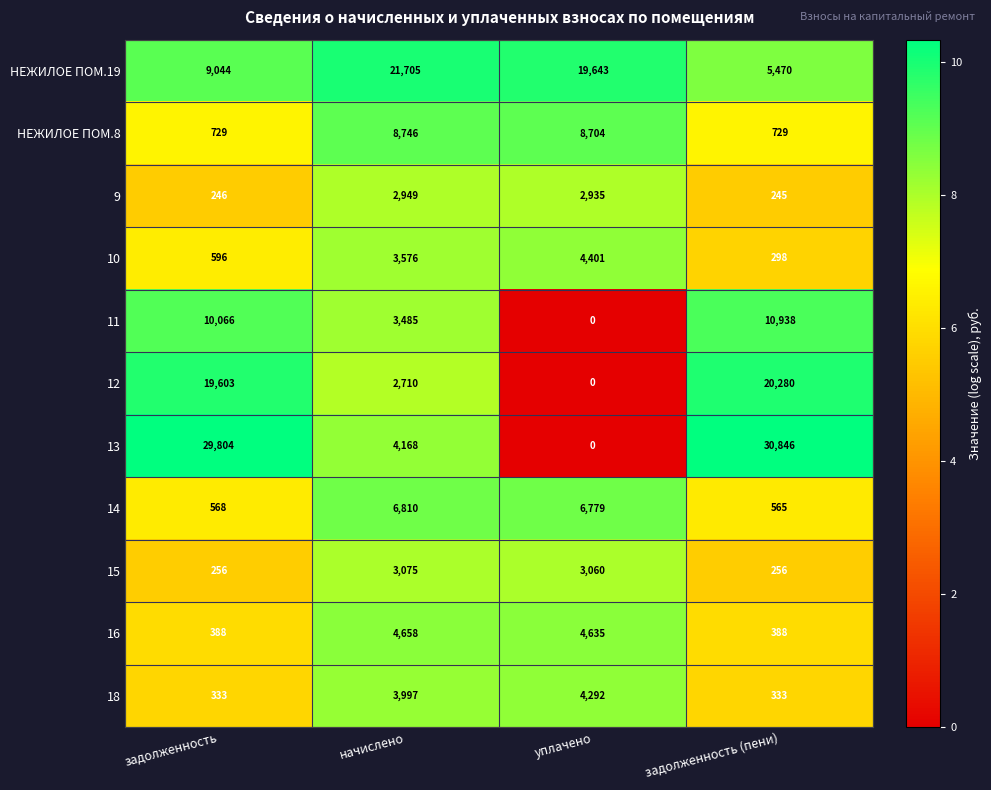

At which category does the chart reach its minimum across all series?

уплачено